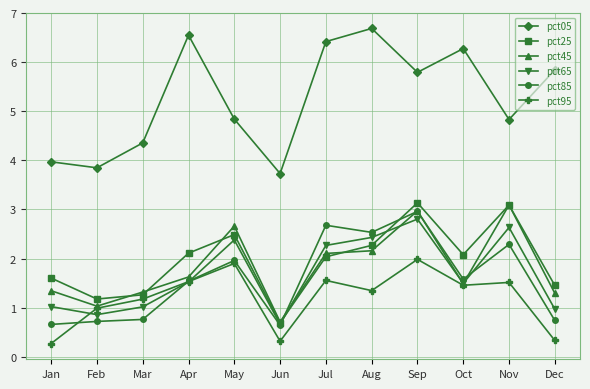

Between Sep and Oct, which series saw the biggest shift?

pct45